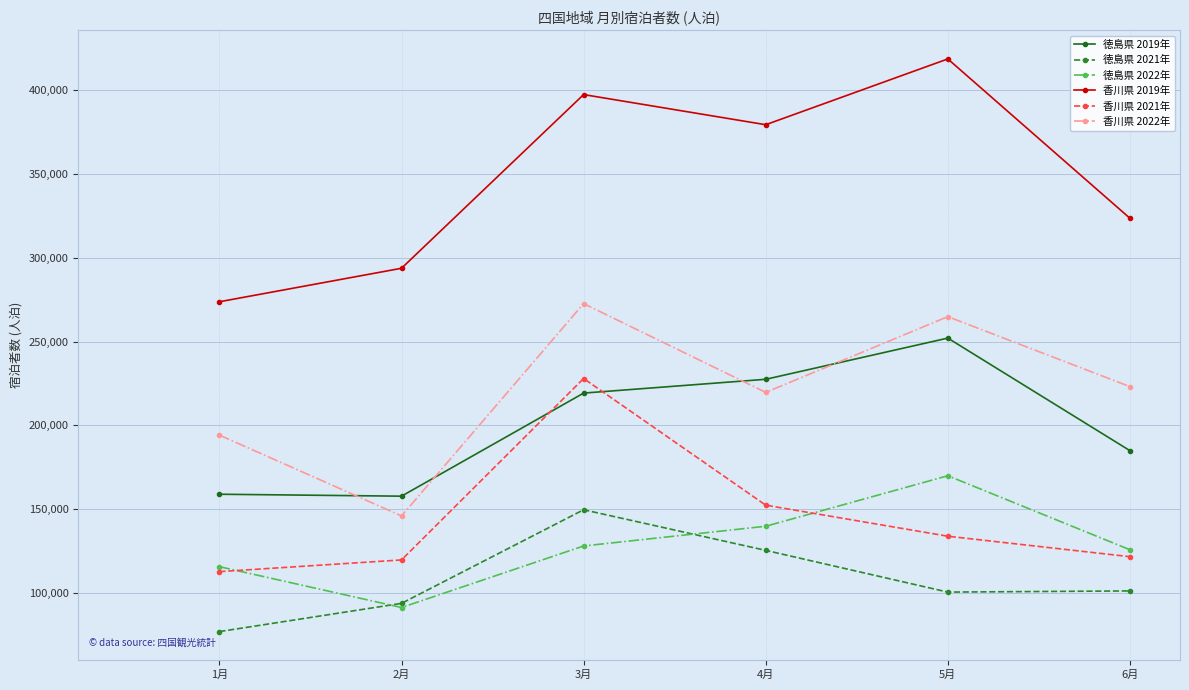

How many values in the 徳島県 2022年 series are below 128020?

3